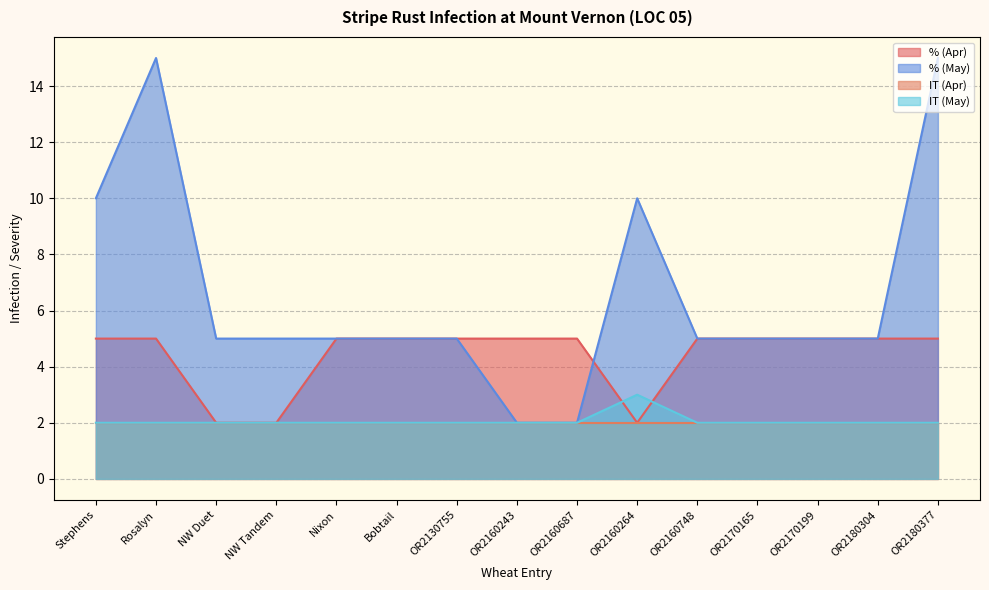

What is the sum of the % (Apr) values at OR2160243 and OR2130755?

10